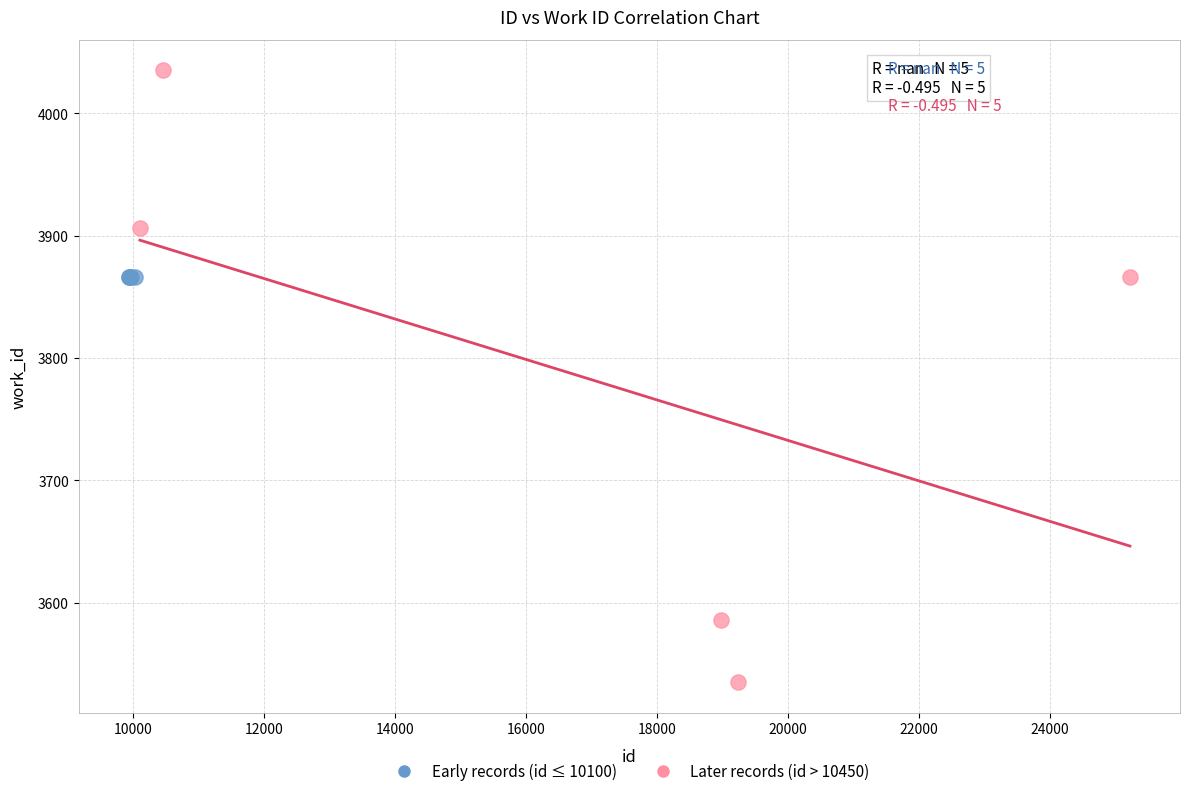

Which series reaches the minimum Y coordinate?

Later records (id > 10450)